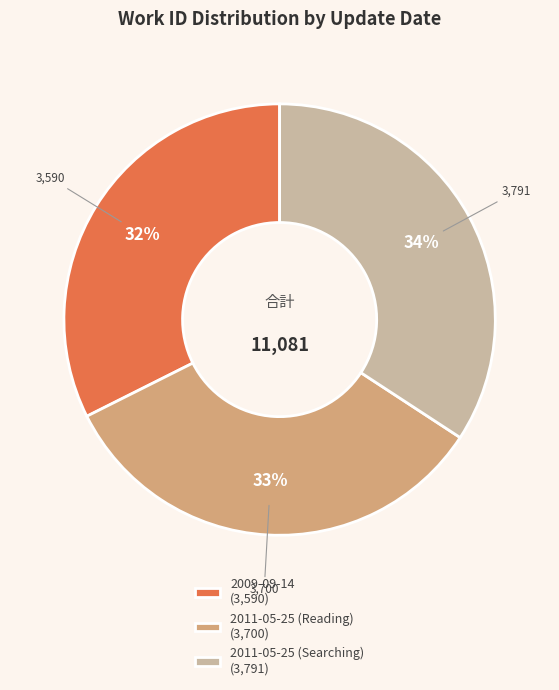

How many segments does this pie chart have?

3